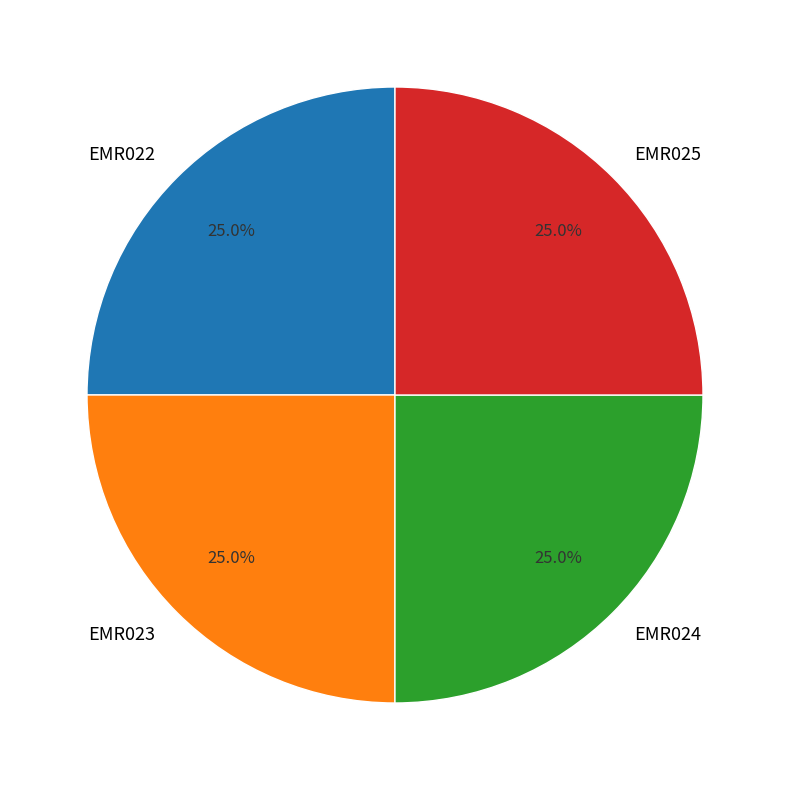

Does EMR025 represent more than half of the total?

No